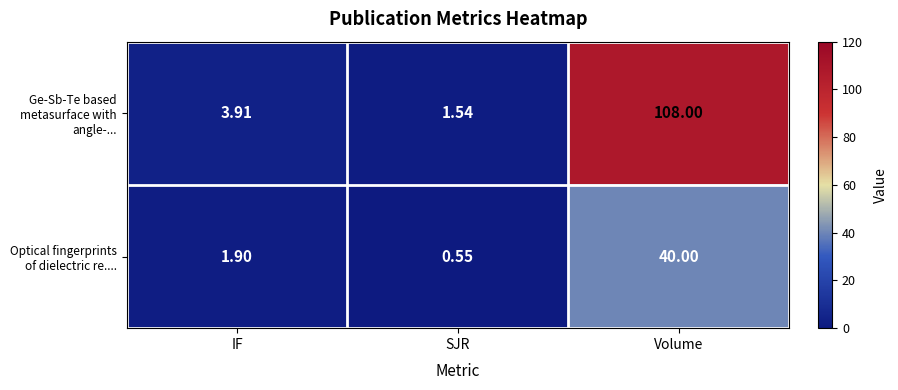

Which label corresponds to the largest value in the chart?

Volume